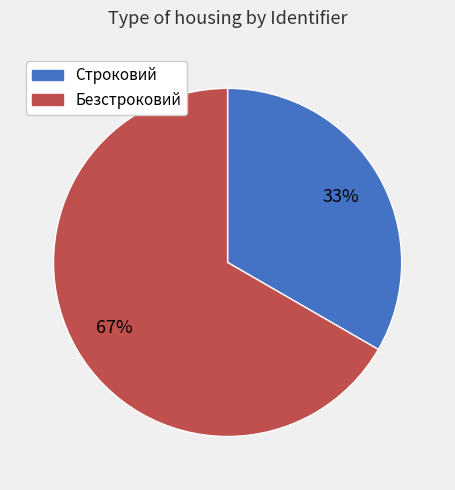

How many segments does this pie chart have?

2